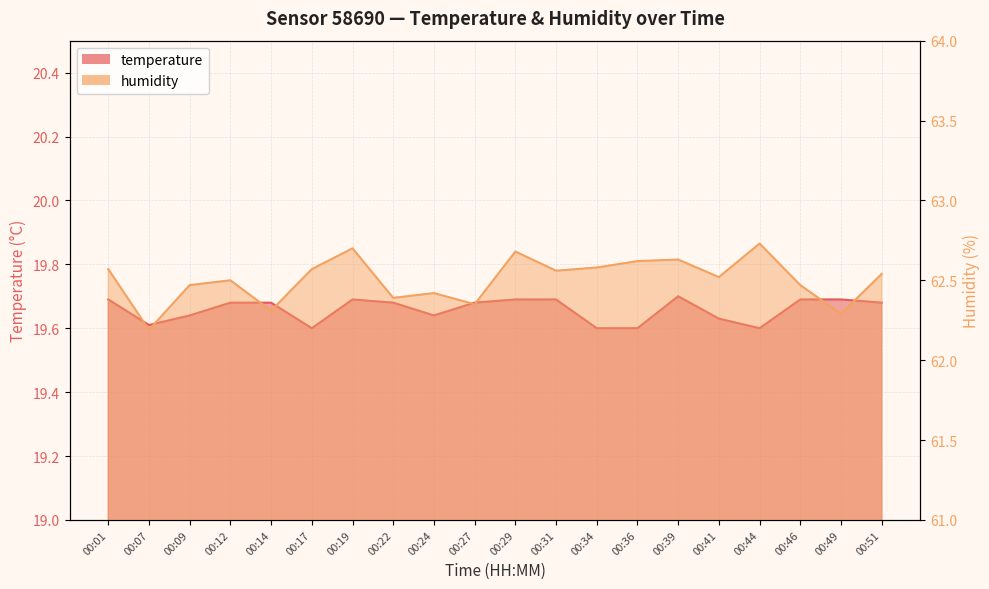

What are all the series names shown in the legend?

temperature, humidity